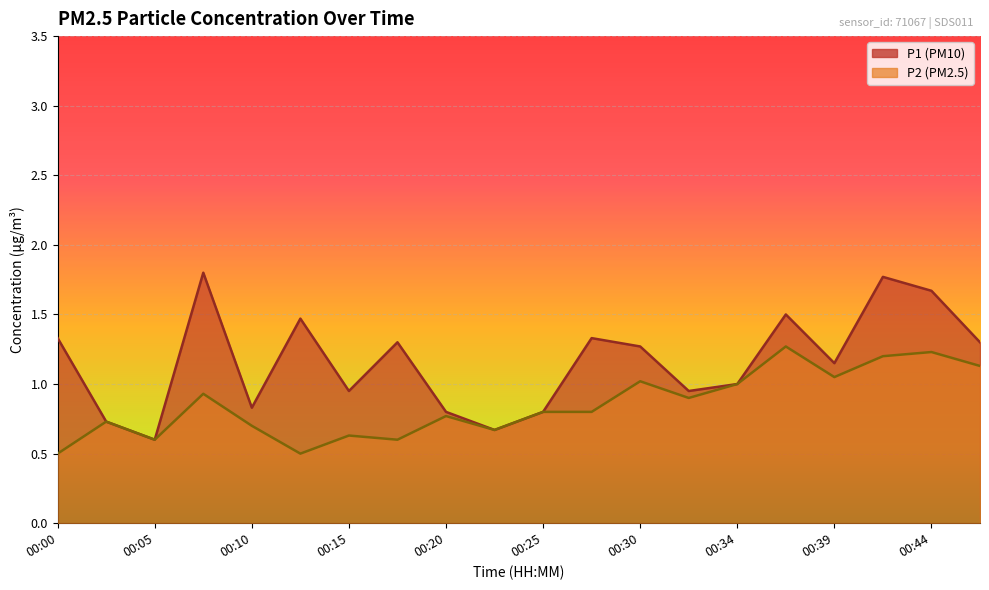

Rank the categories by P1 value from lowest to highest.

00:05, 00:22, 00:03, 00:20, 00:25, 00:10, 00:15, 00:32, 00:34, 00:39, 00:30, 00:17, 00:47, 00:00, 00:27, 00:13, 00:37, 00:44, 00:42, 00:08